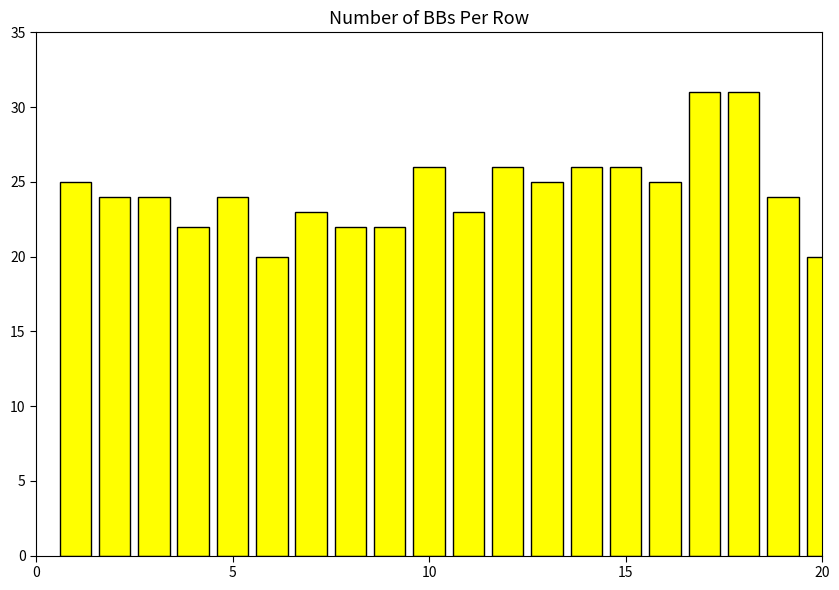

Reading left to right, extract all data points from this chart.

25	24	24	22	24	20	23	22	22	26	23	26	25	26	26	25	31	31	24	20